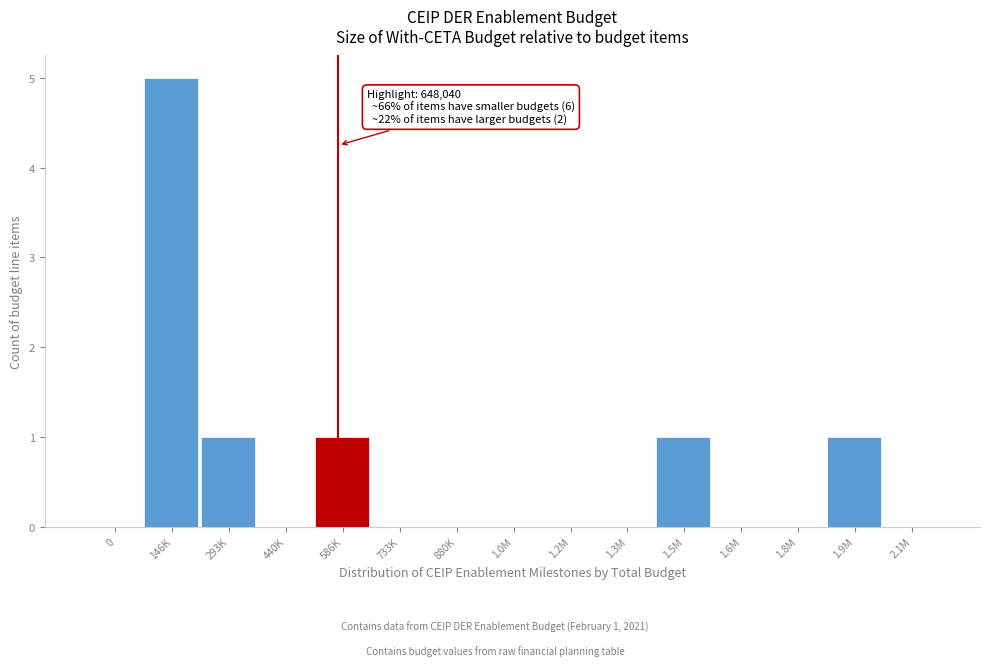

The value at 146K is 2. True or false?

False